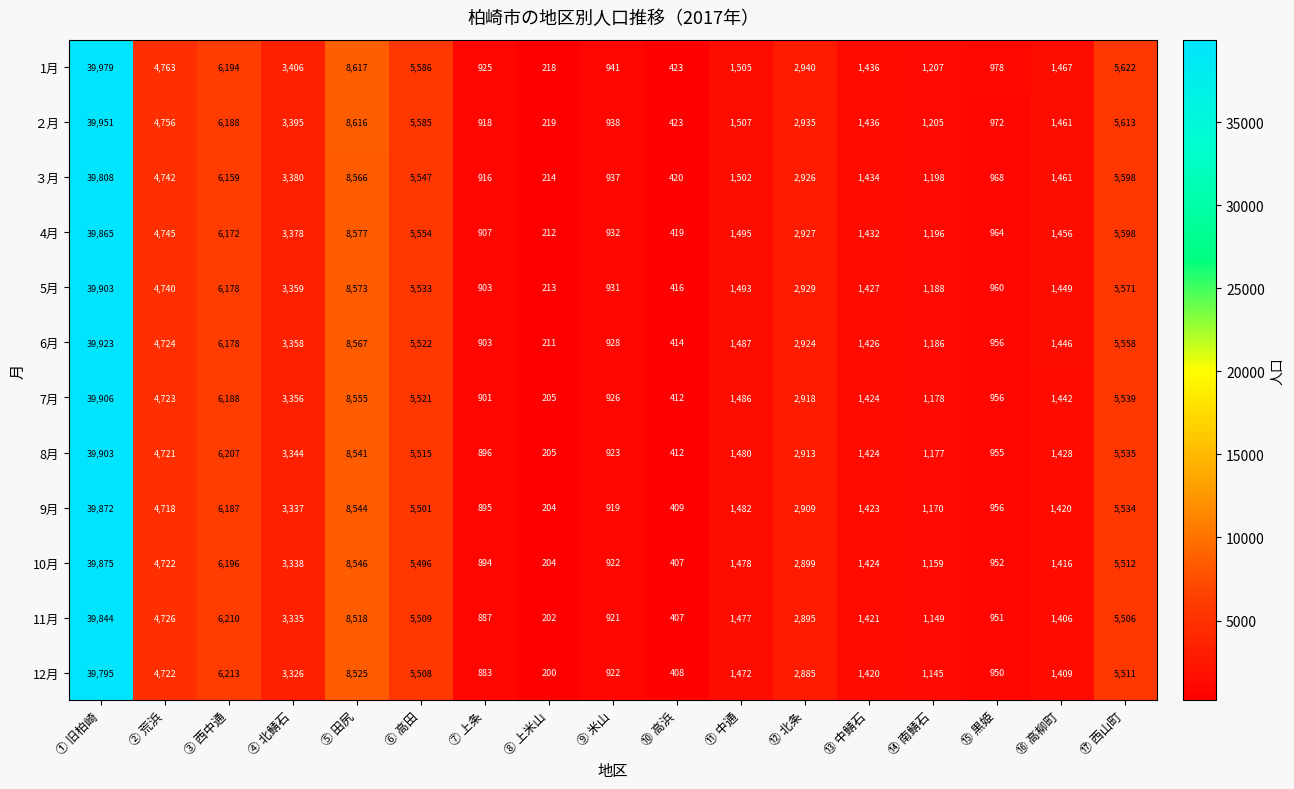

What is the difference between the 1月 values at ④ 北鯖石 and ⑧ 上米山?

3188